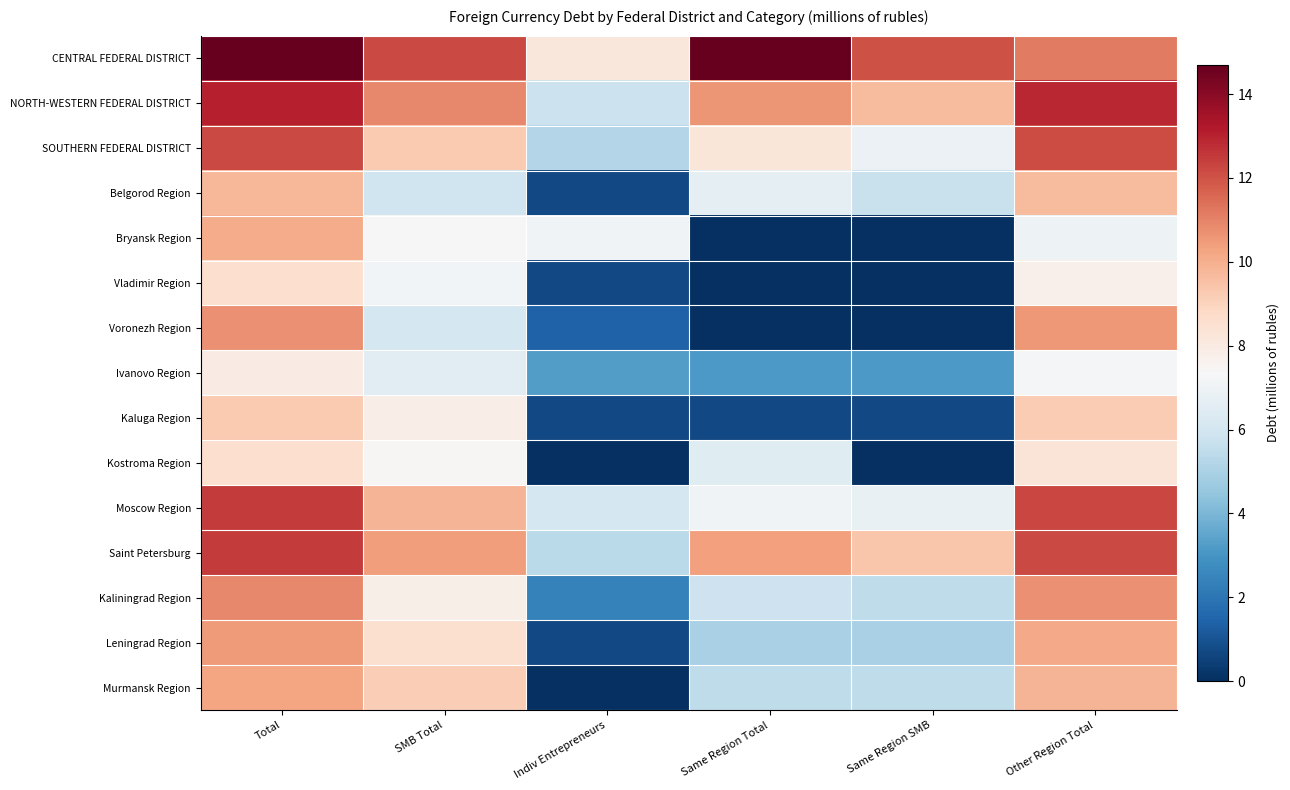

Between Same Region Total and Same Region SMB, which is larger?

Same Region Total